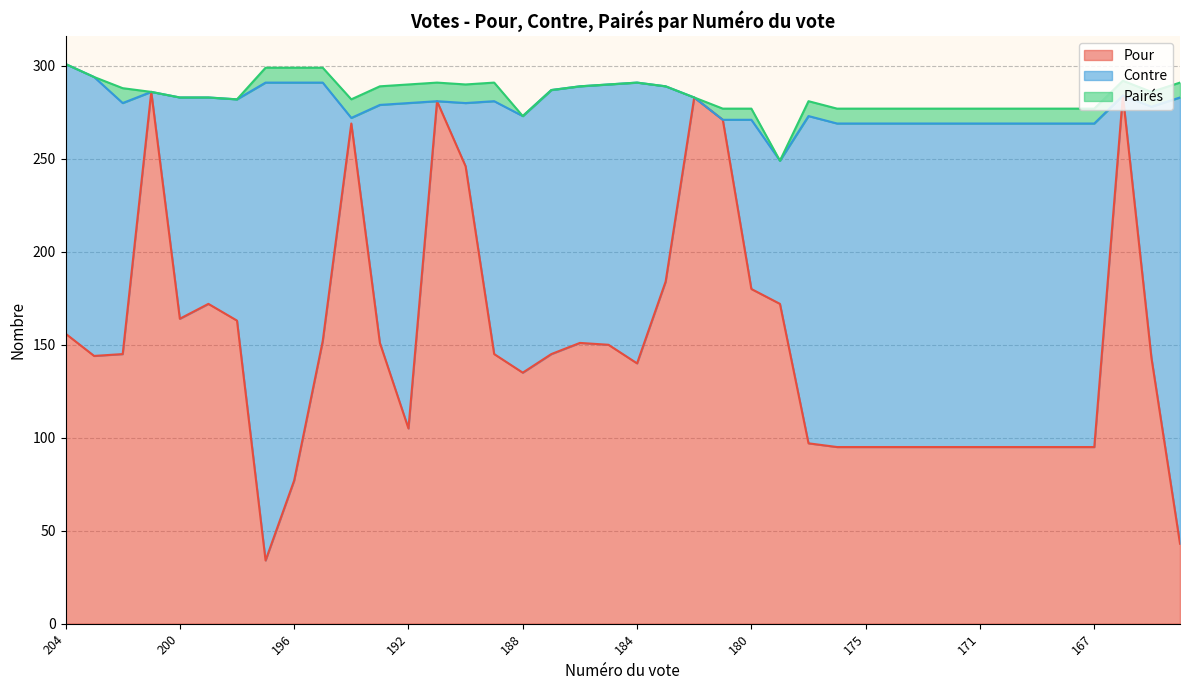

At how many categories does at least one series exceed 179?

12